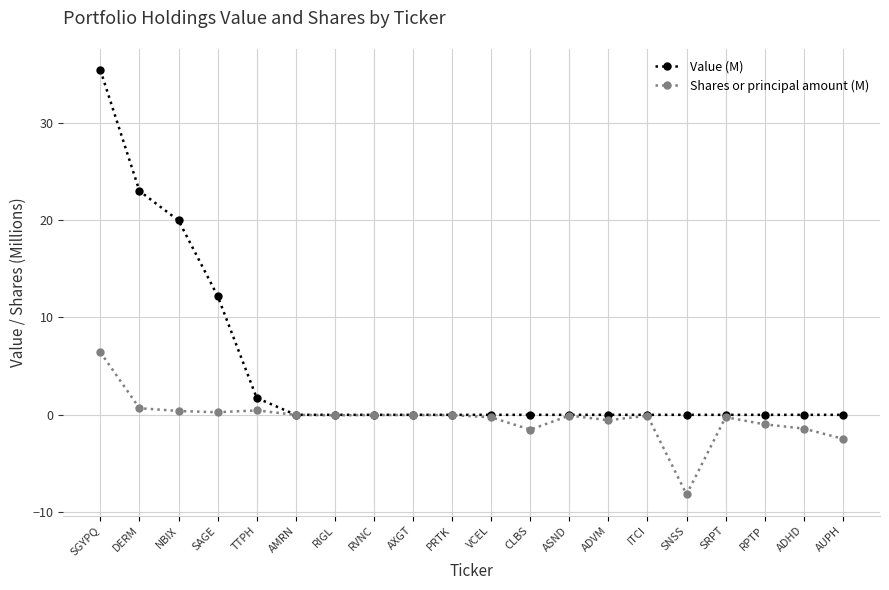

Which series changed the most between SAGE and PRTK?

Value (M)